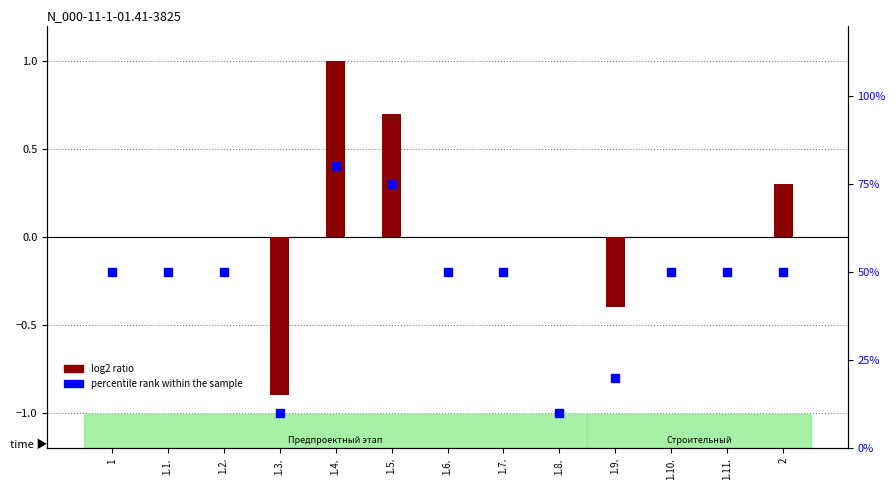

At how many categories does at least one series exceed 46?

10